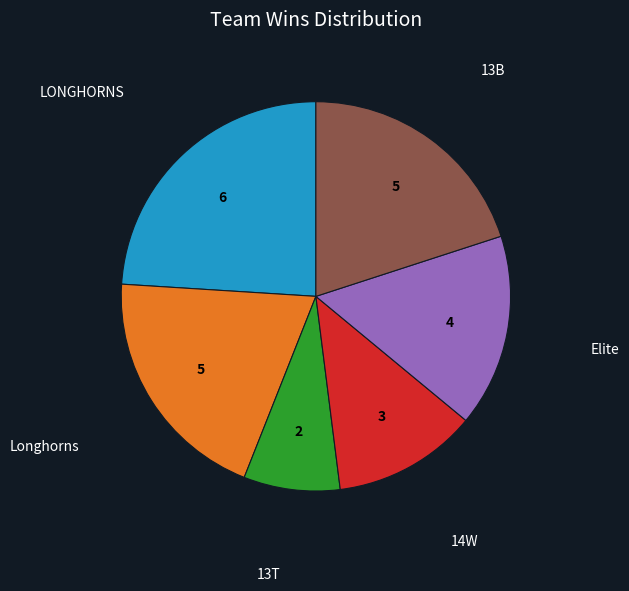

Does any single category account for the majority?

No